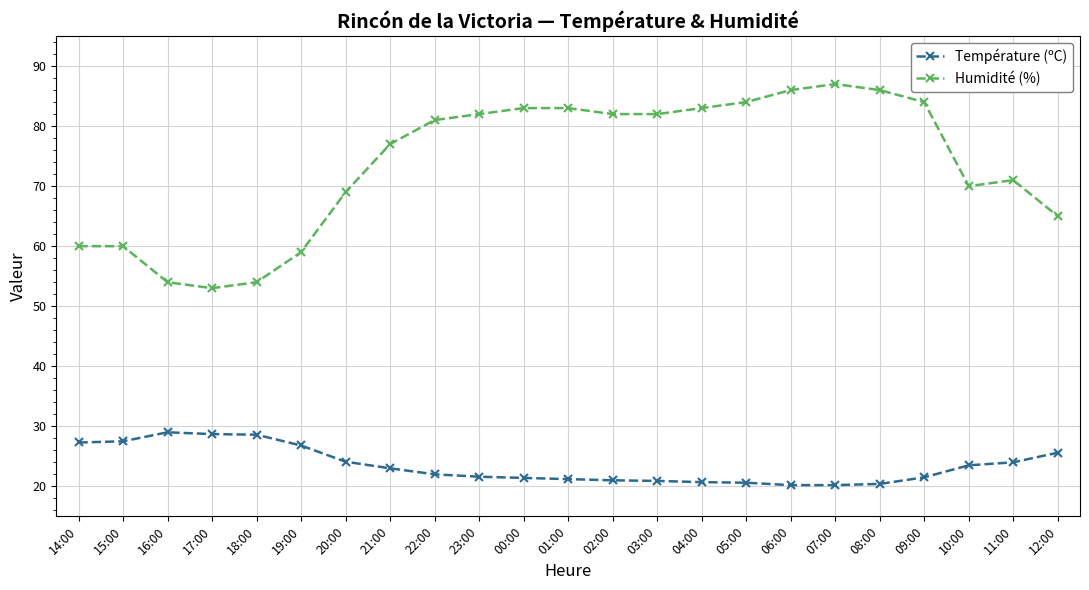

What is the minimum value for Température (ºC)?

20.2